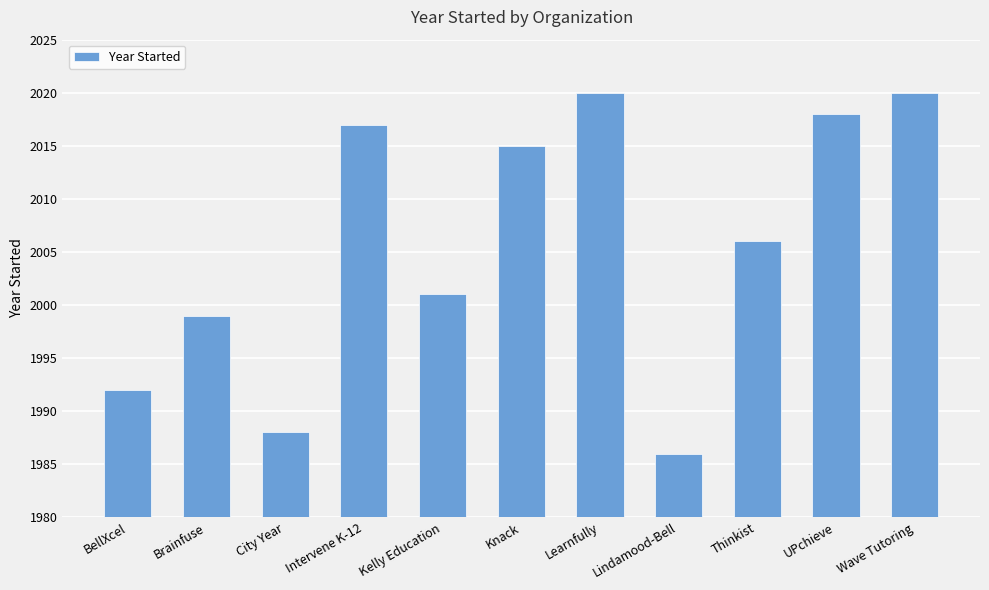

Reading left to right, transcribe all the data shown in this chart.

1992	1999	1988	2017	2001	2015	2020	1986	2006	2018	2020